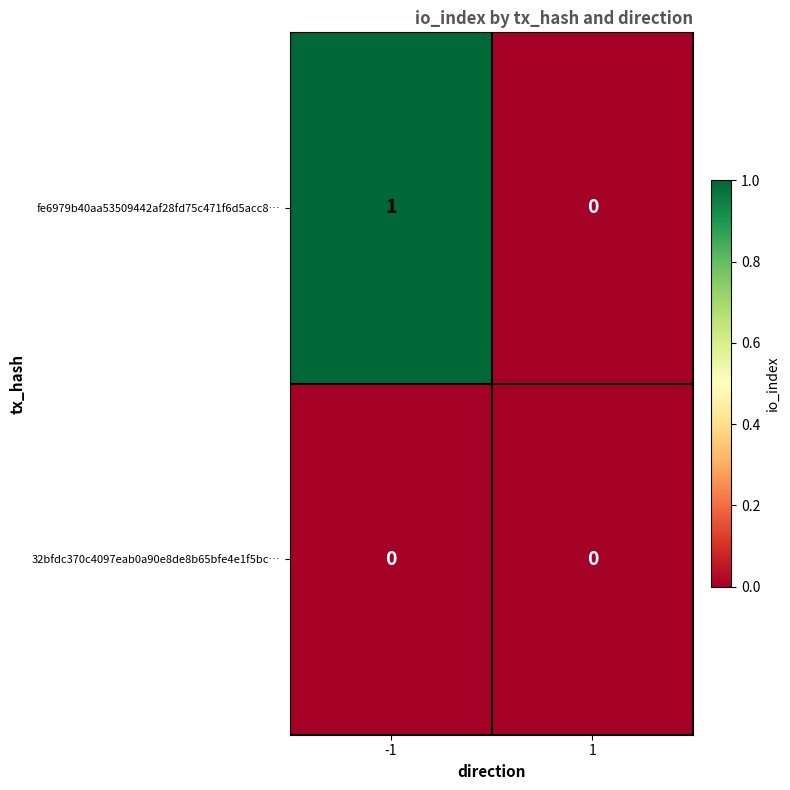

Which series has the widest spread of values?

fe6979b40aa53509442af28fd75c471f6d5acc8…